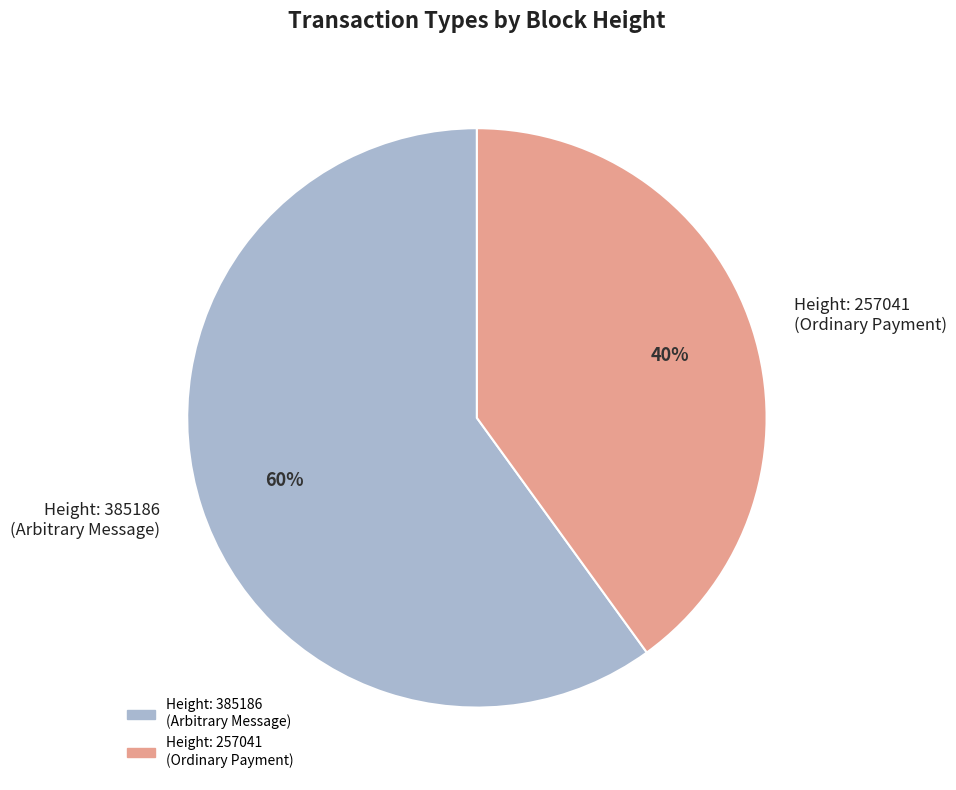

Approximately how many times larger is the value at Height: 385186 (Arbitrary Message) compared to Height: 257041 (Ordinary Payment)?

1.5